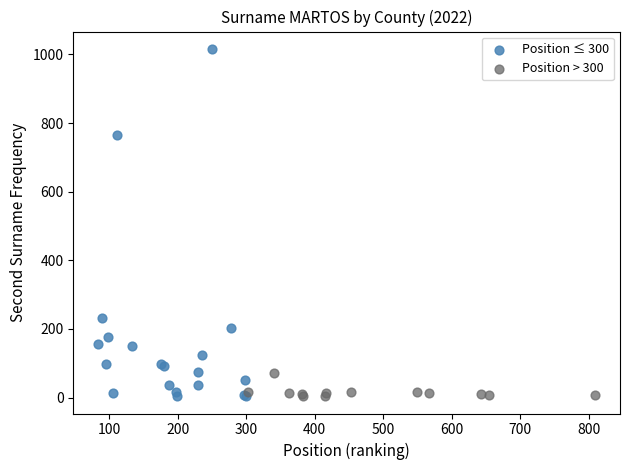

Which series contains the highest Y value?

Position ≤ 300